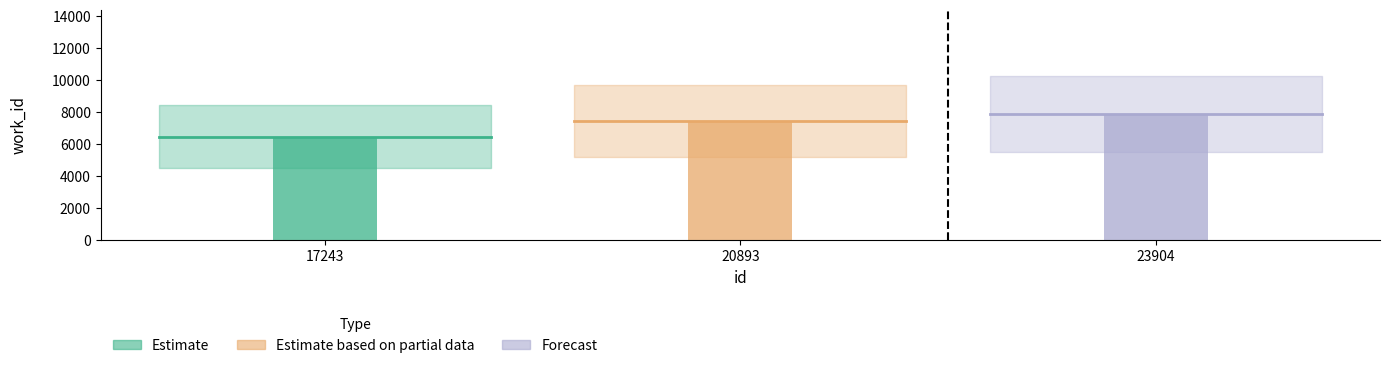

Reading left to right, list all the values displayed in this chart.

Estimate_line: 6479	6479
Estimate based on partial data_line: 7468	7468
Forecast_line: 7915	7915